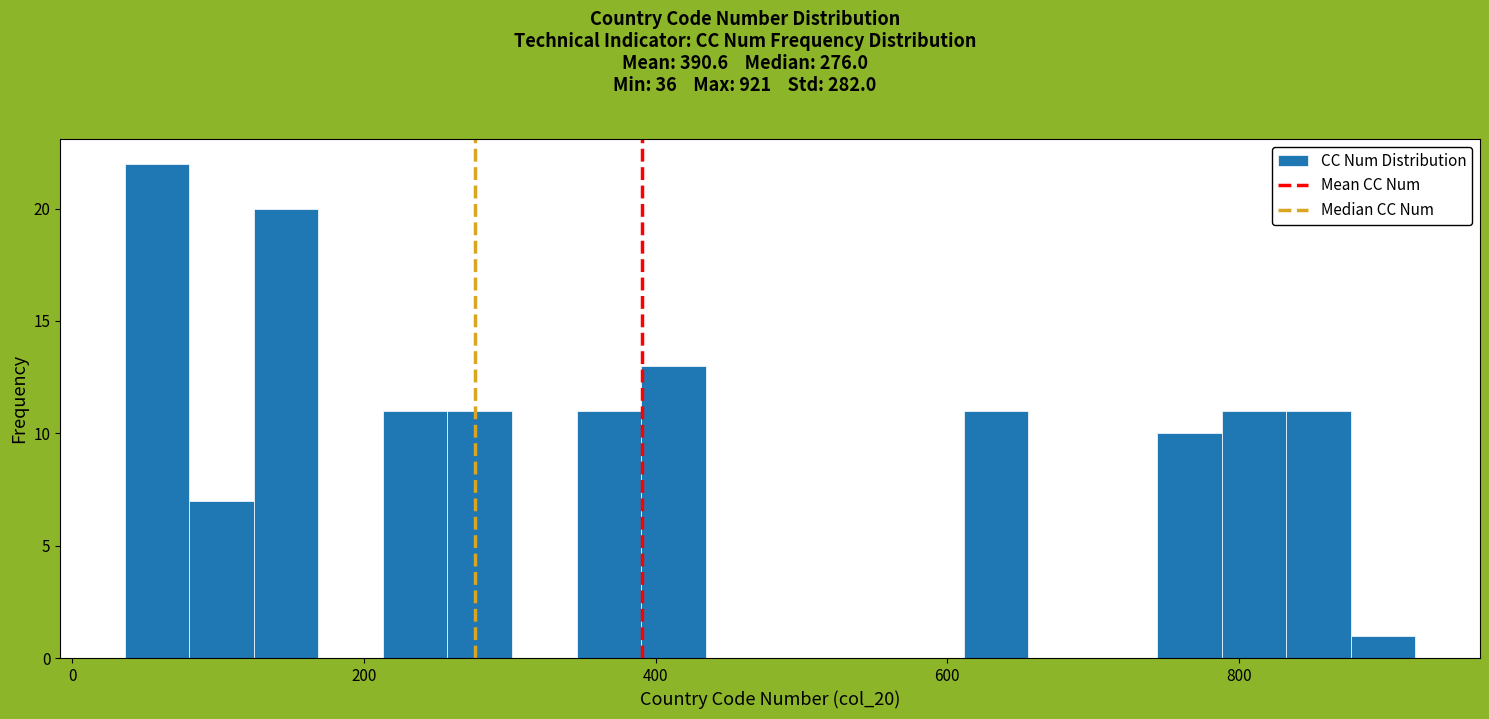

Around what value on the x-axis is the tallest bar? Give the approximate position of its centre, as read against the axis.

60